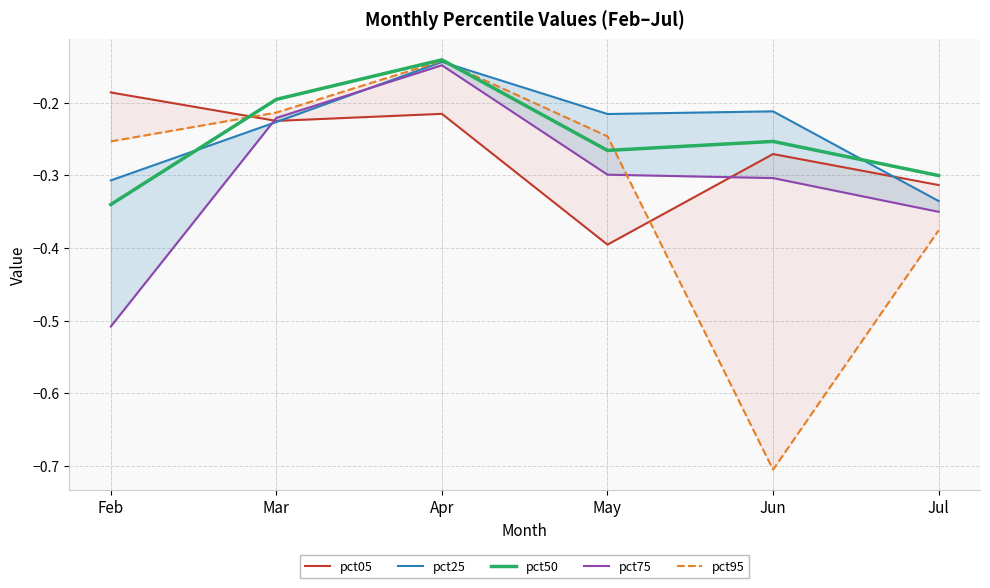

True or false: pct75 and pct95 cross at least once.

True